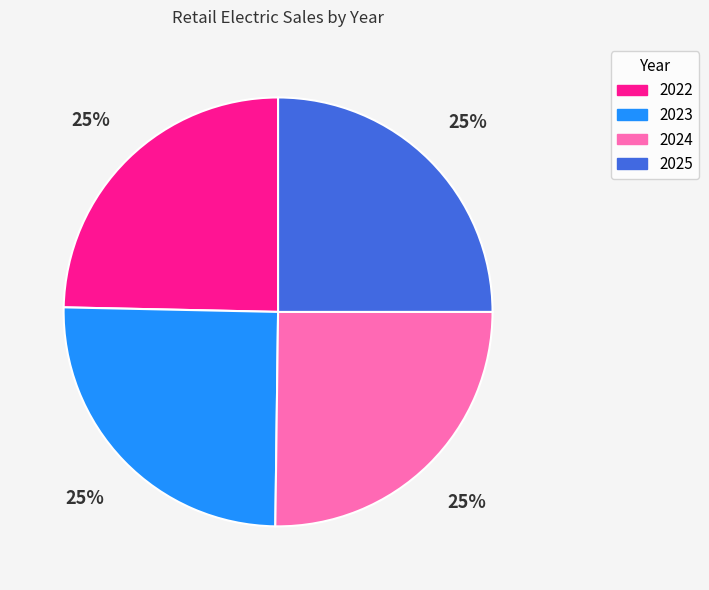

Is 2024 the majority of the pie?

No